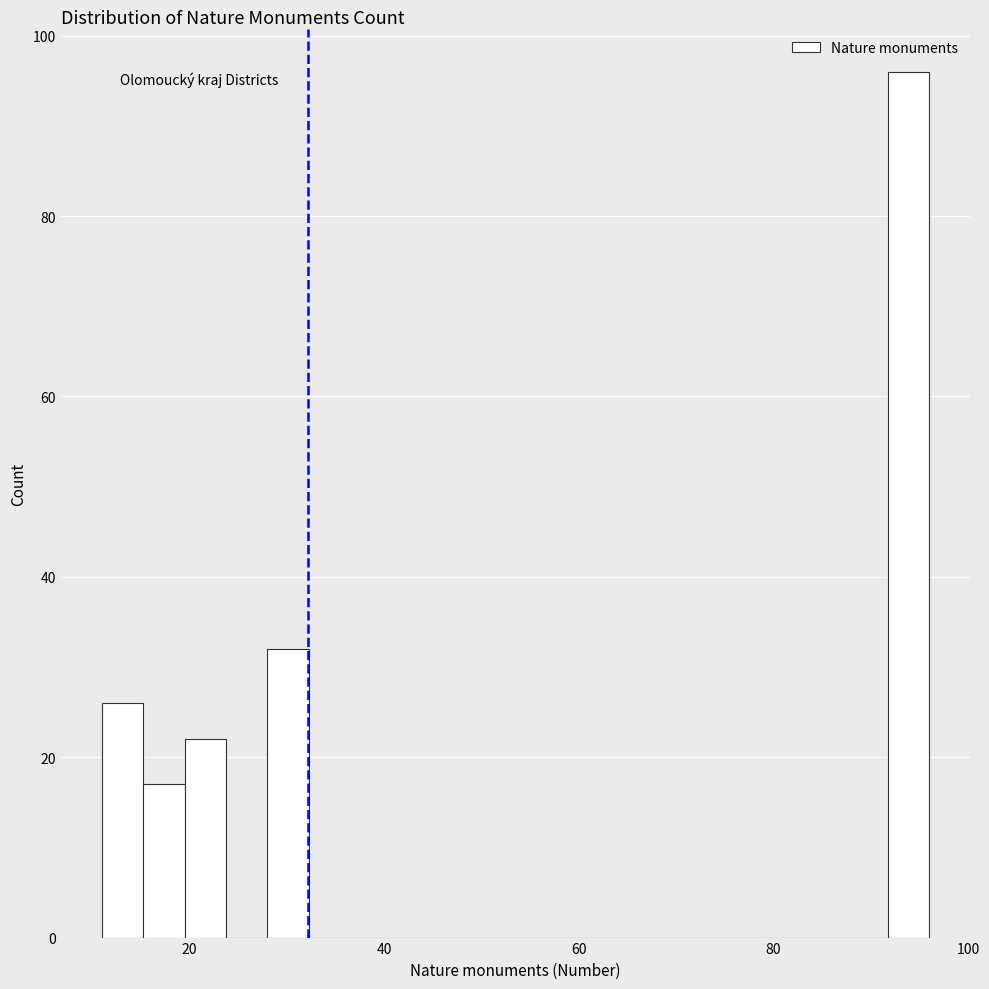

Read against the x-axis, roughly where is the centre of the tallest bar?

94